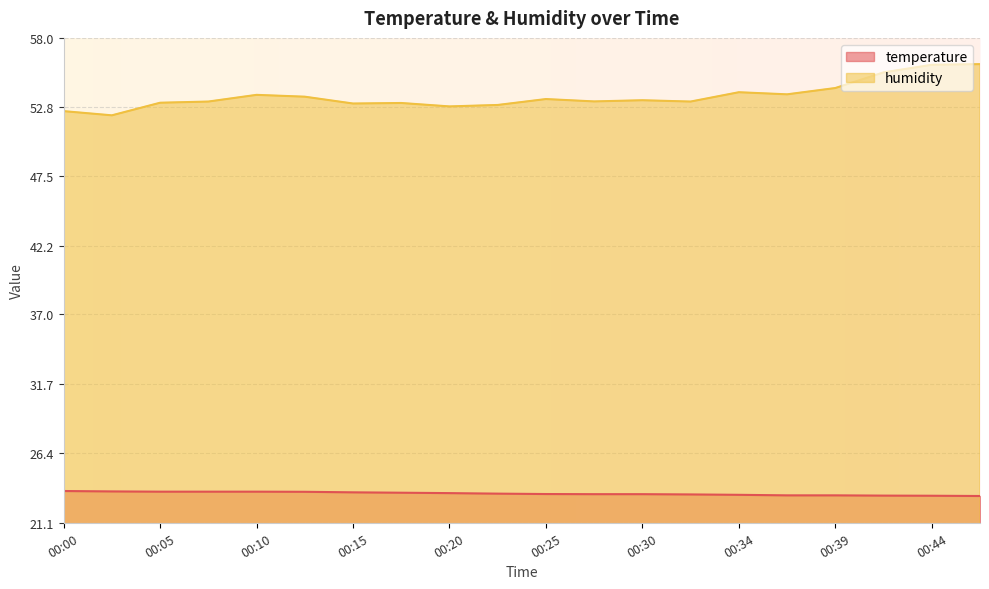

True or false: temperature and humidity intersect in this chart.

False